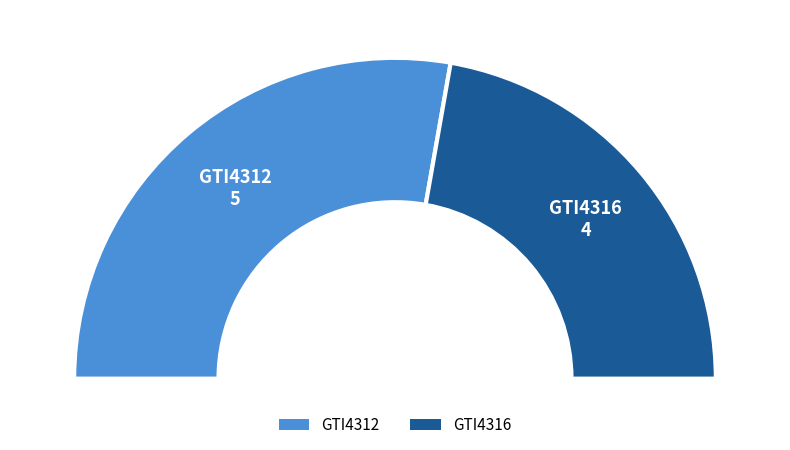

To the nearest percent, what is the difference between the largest and smallest slice percentages?

11%